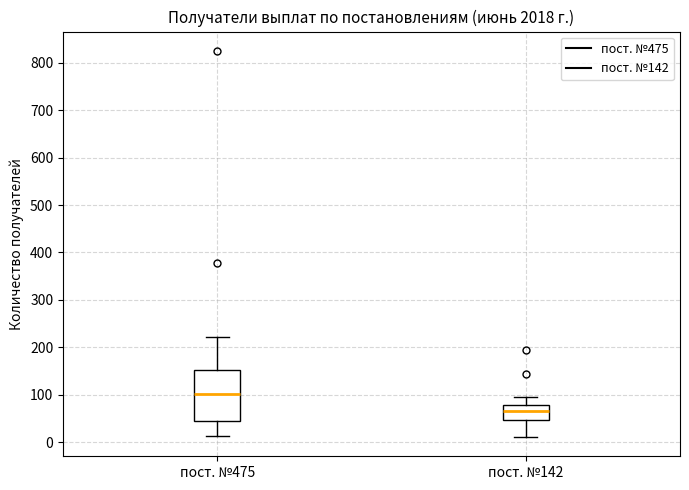

Where does the lower whisker of the box for пост. №475 end on the y-axis? The values are not printed on the chart, so give them approximately, as read against the axis.

10